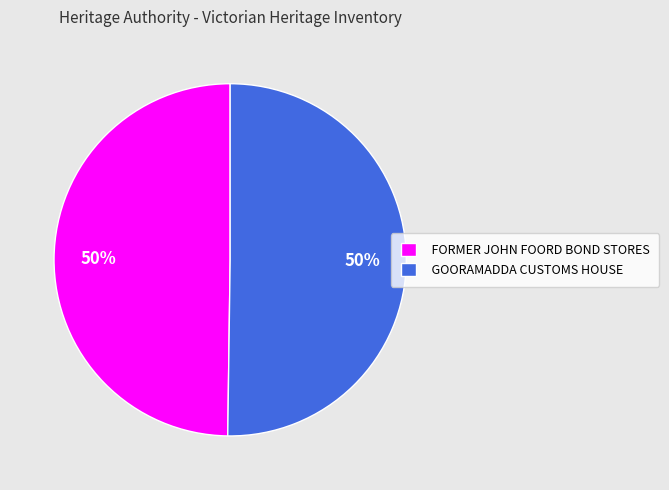

Do GOORAMADDA CUSTOMS HOUSE and FORMER JOHN FOORD BOND STORES together represent more than half of the pie?

Yes